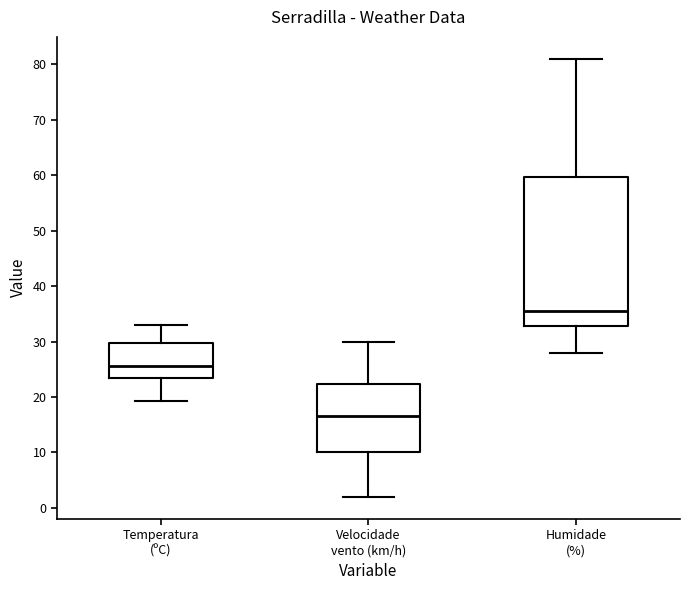

Which box is the tallest, from its lower edge to its upper edge?

Humidade (%)